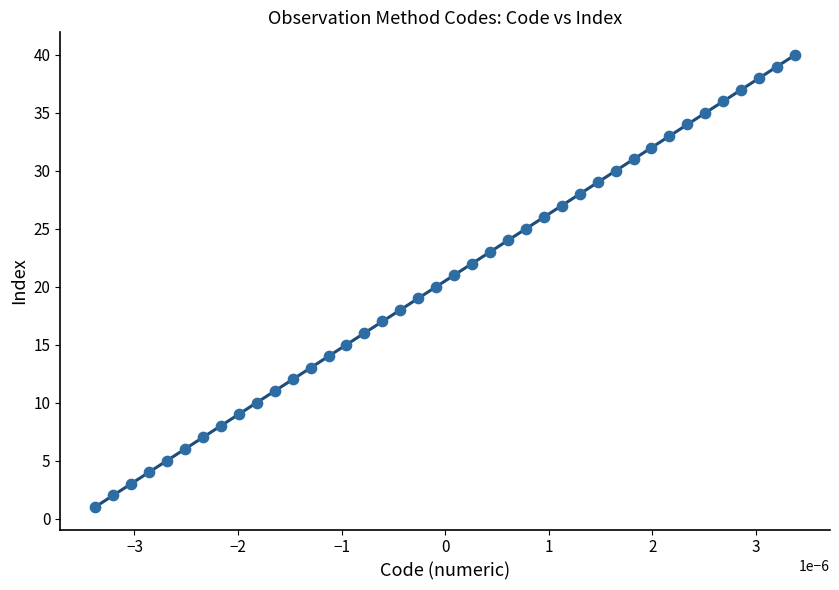

What is the range of Y values (max minus min)?

39